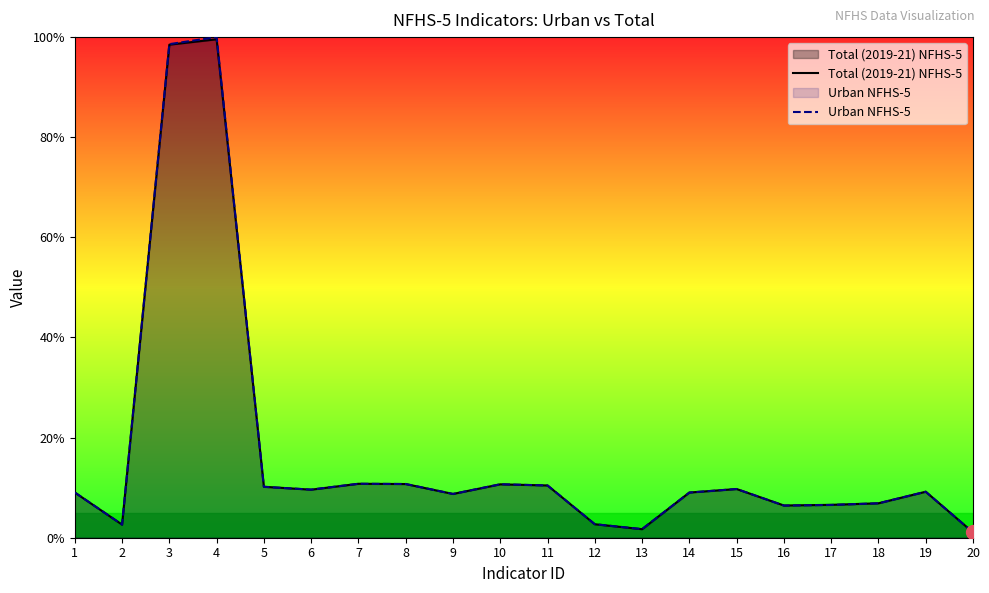

Which series changed the most between 11 and 14?

Urban NFHS-5